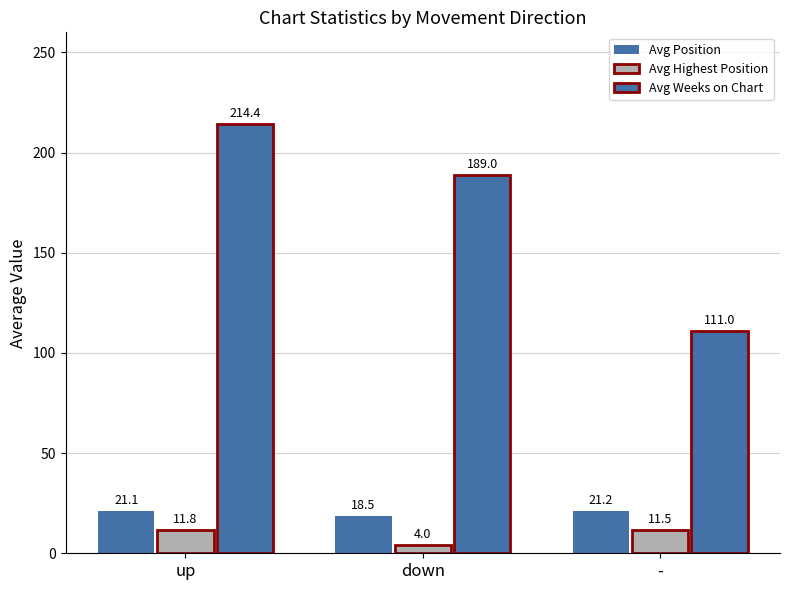

Are the bars horizontal?

No